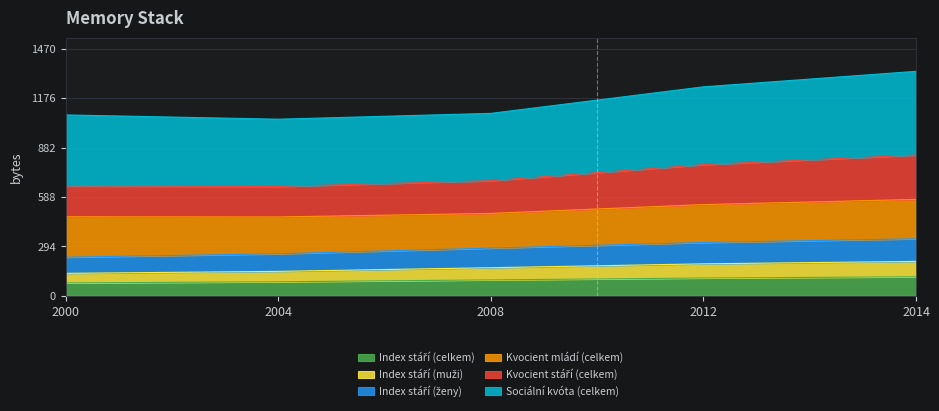

What is the value of the Index stáří (celkem) point at the 1st from the left?

76.1